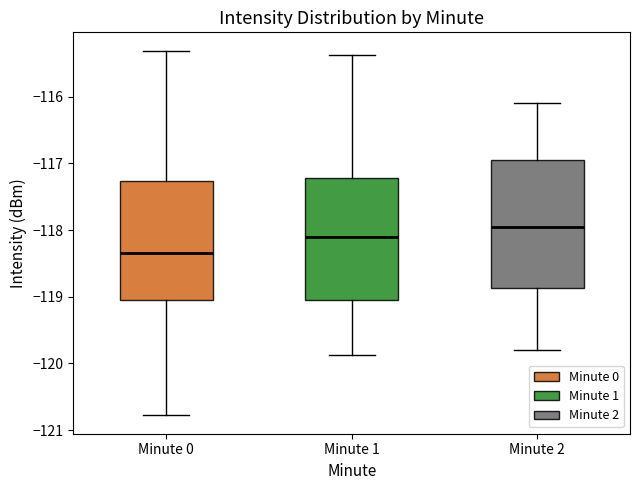

Reading left to right, transcribe this box plot: for each box, give where its median line is, the range the box spans, and where its two whiskers end, as read against the y-axis. The values are not printed on the chart, so give them approximately, as read against the axis.

Minute 0: median -118.3, box -119.0 to -117.3, whiskers -120.8 to -115.3
Minute 1: median -118.1, box -119.0 to -117.2, whiskers -119.9 to -115.4
Minute 2: median -117.9, box -118.9 to -116.9, whiskers -119.8 to -116.1